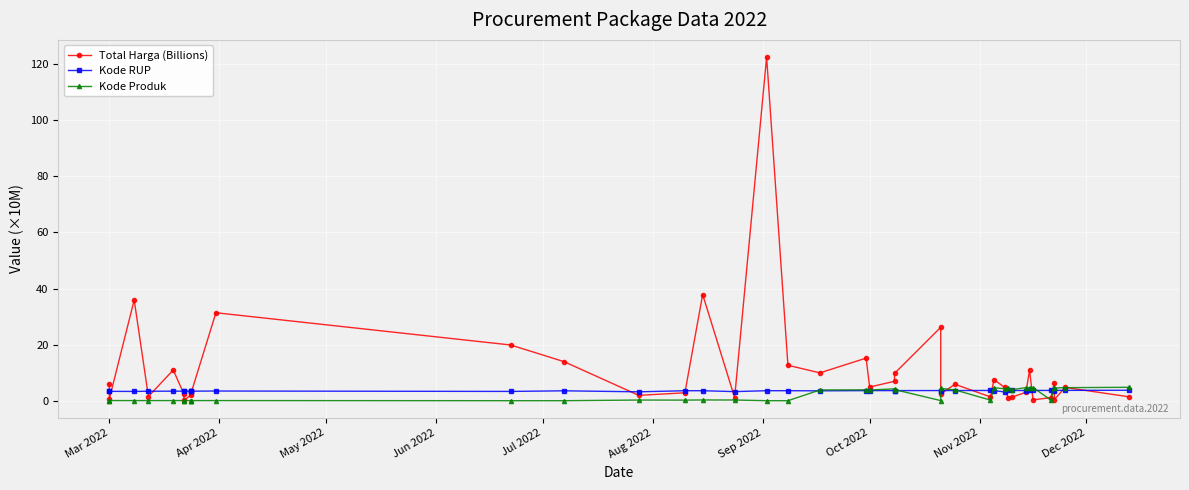

List the series in order of their overall mean, lowest first.

Kode Produk, Kode RUP, Total Harga (Billions)